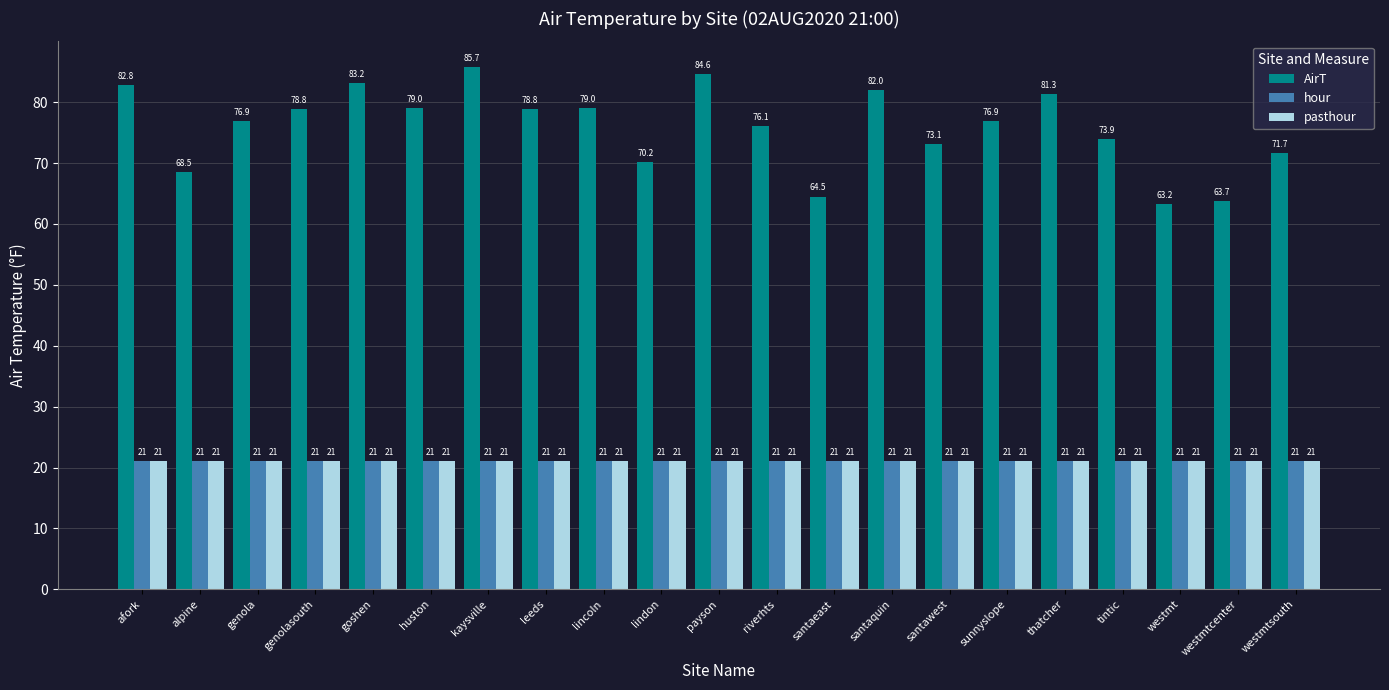

Is it true that hour equals 10.6 at westmtsouth?

False